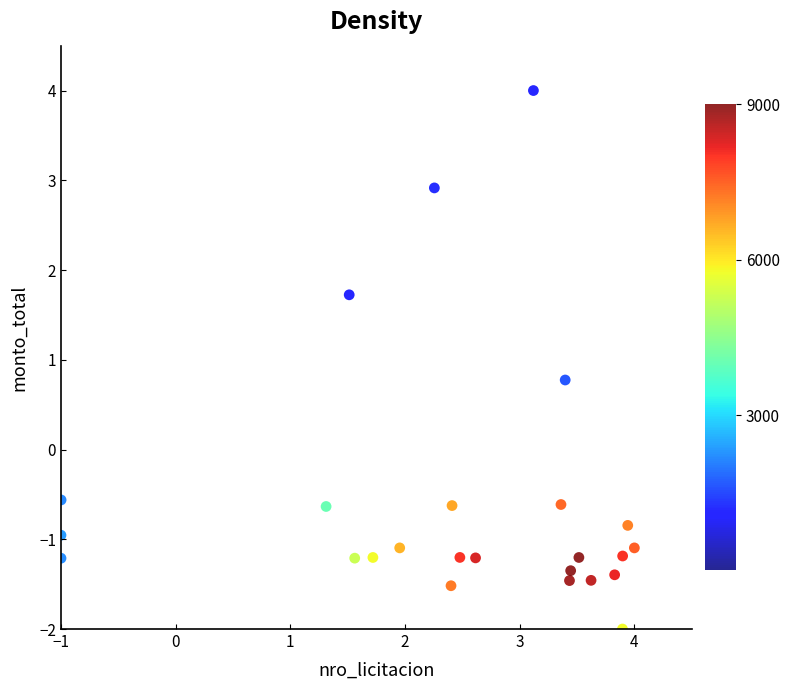

What Y value in the scatter plot is closest to 1?

0.8